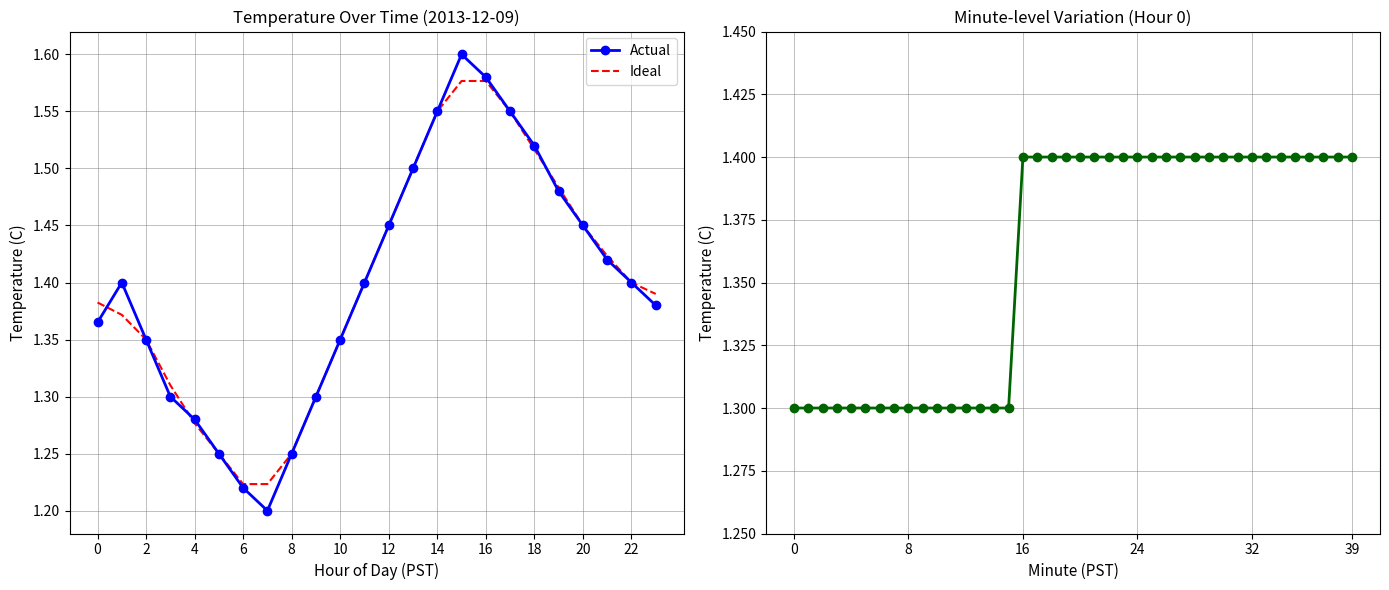

Read the value at 9.

1.3